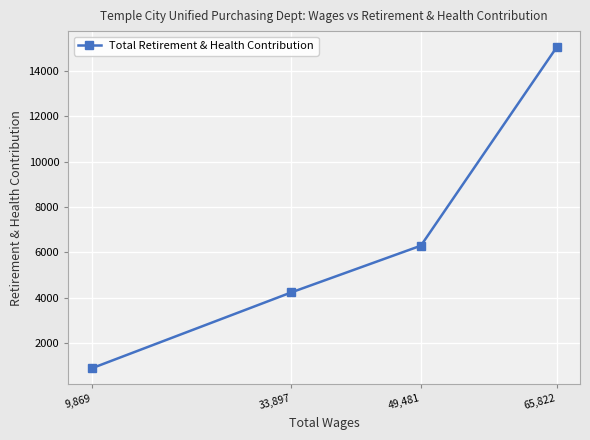

How many lines are shown in the chart?

1